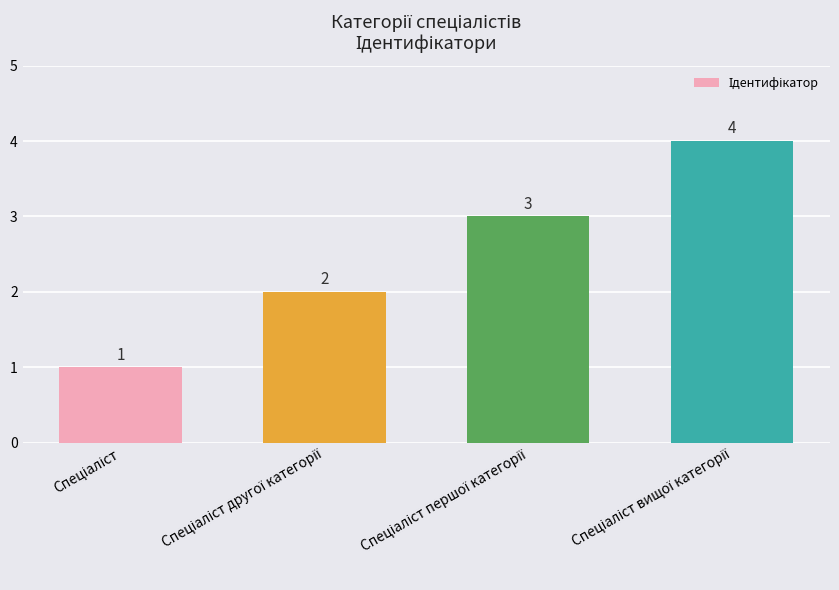

What is the sum of all values?

10